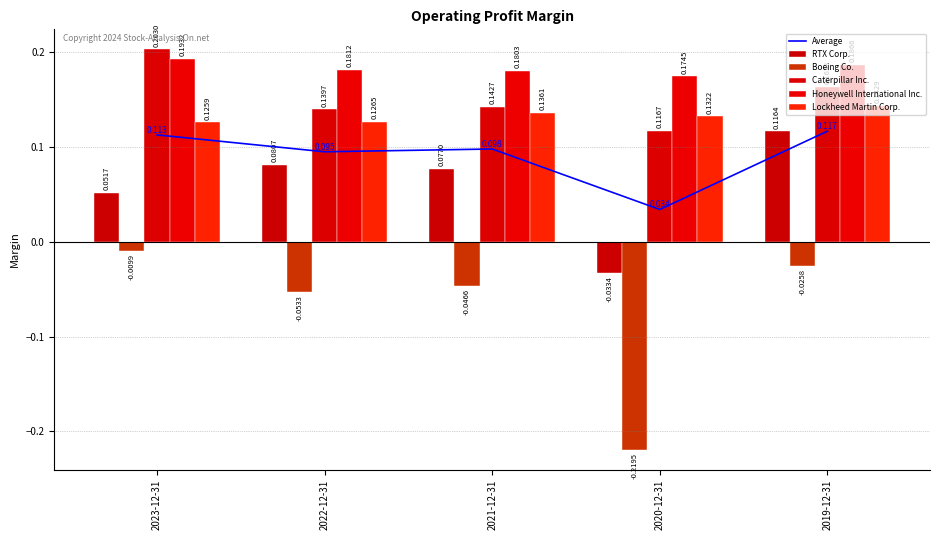

How many groups of bars are there?

5